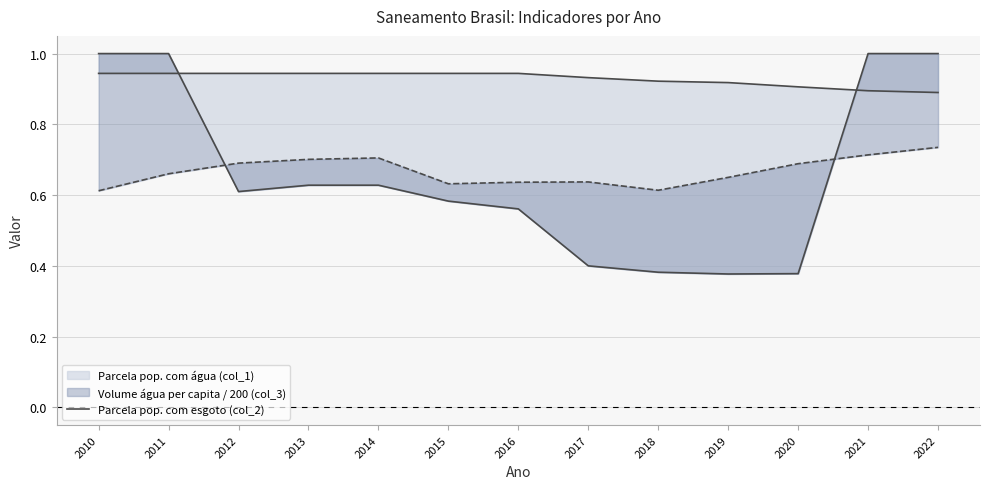

What is the difference between the second highest and second lowest values?

0.6